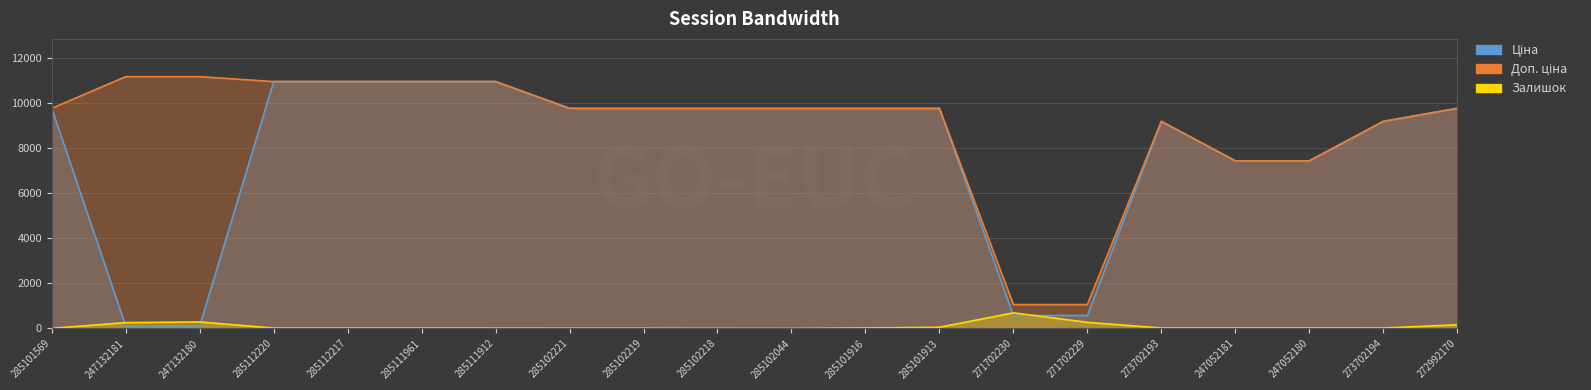

What is the sum of the Доп. ціна values at 285102221 and 285102044?

19551.0